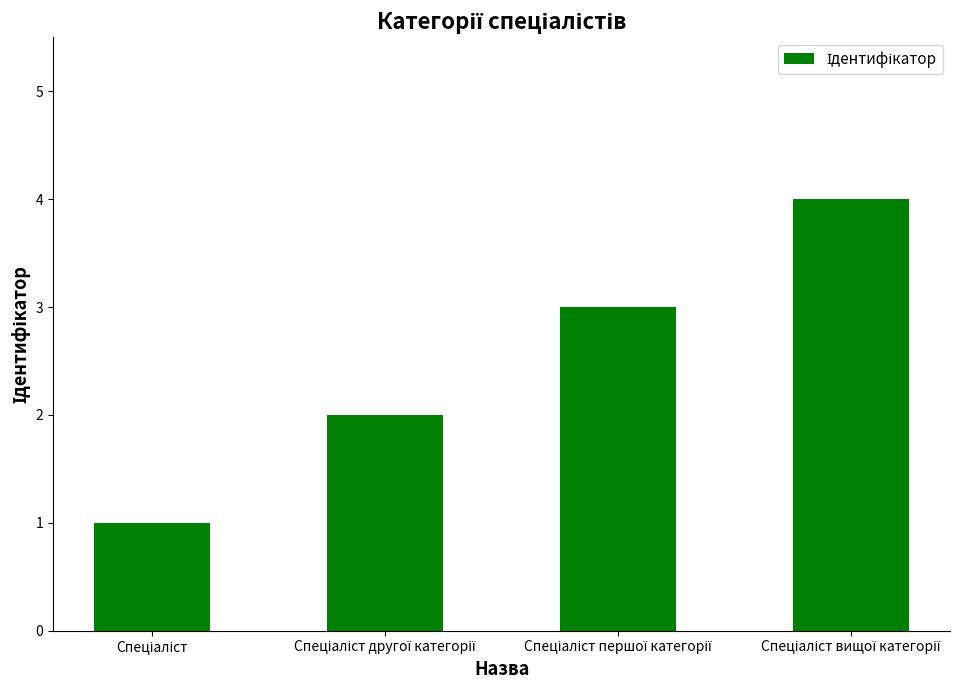

What is the greatest value displayed?

4